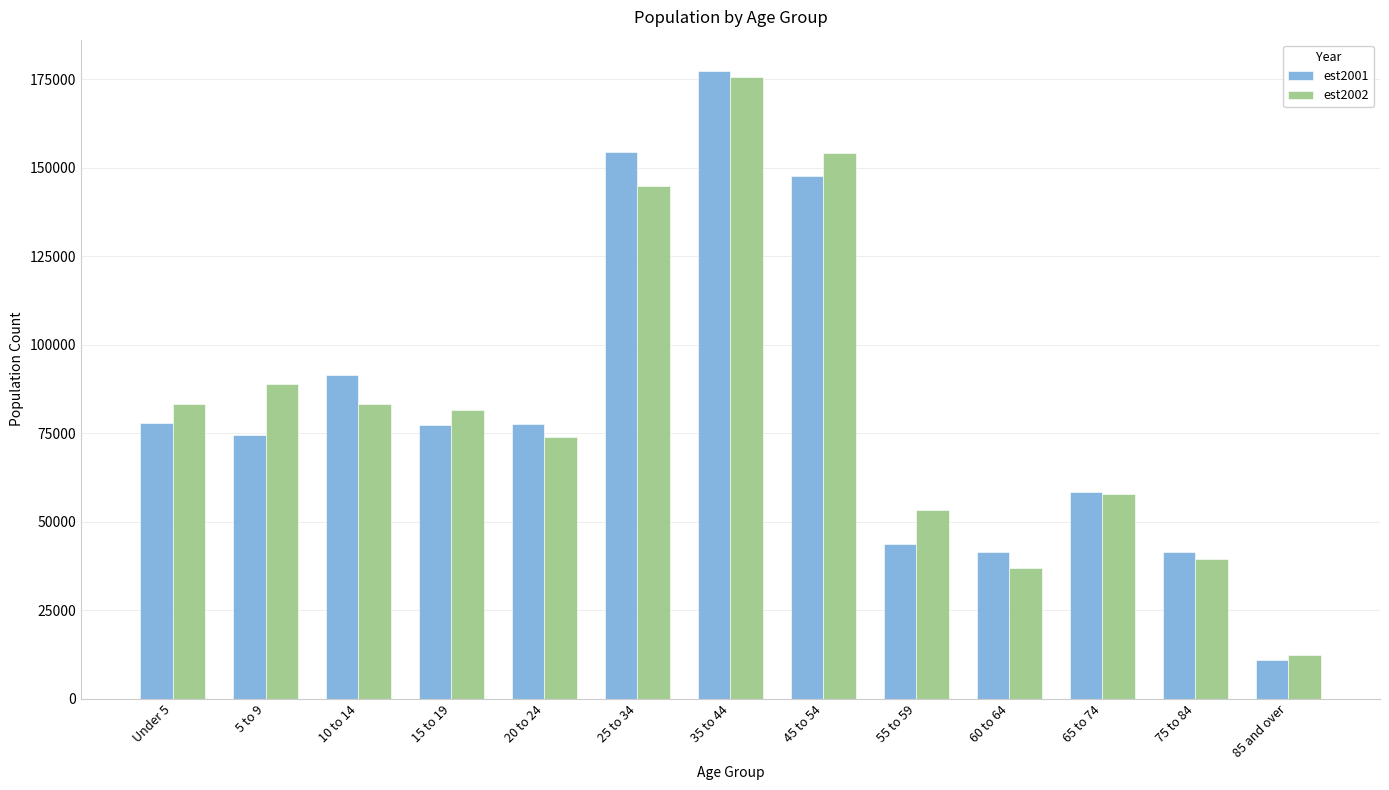

What is the value of the est2002 bar at the 6th from the left?

144836